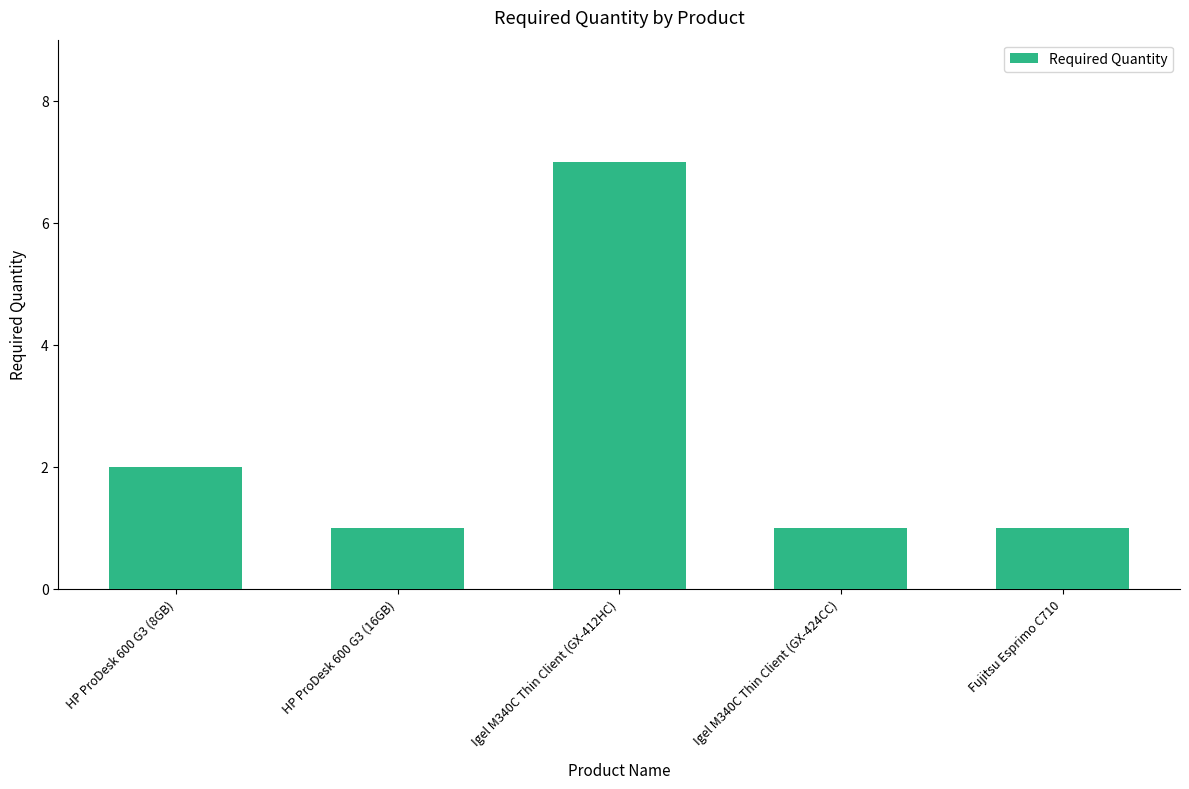

What is the minimum value shown in the chart?

1